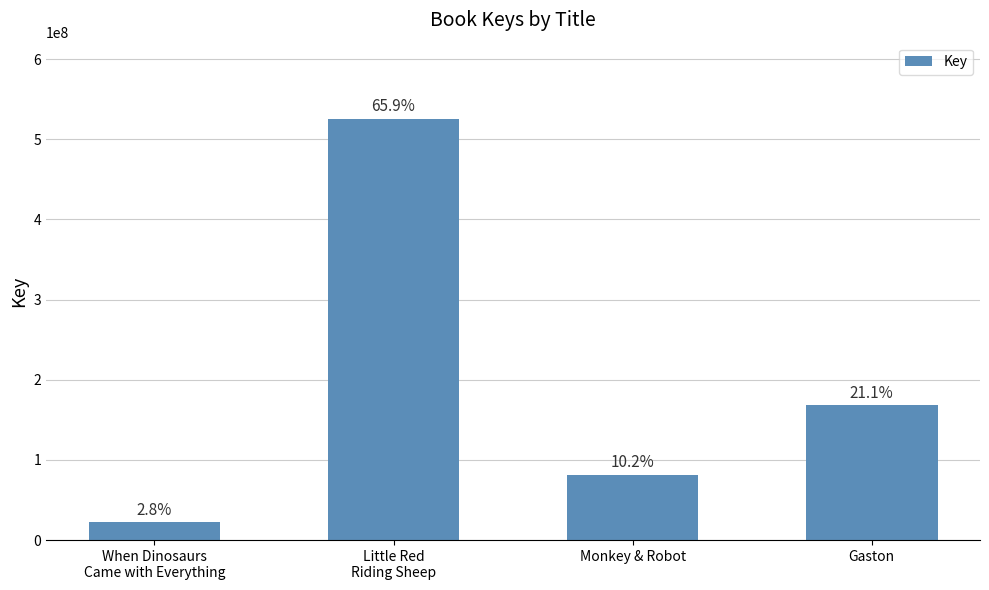

Reading left to right, transcribe all the data shown in this chart.

22011159	525938552	81574518	168488454